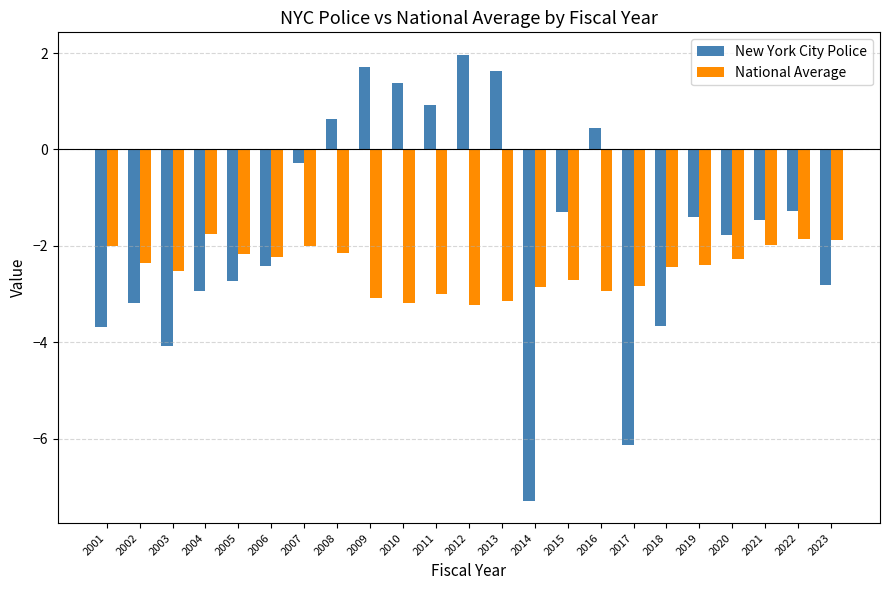

List the series in order of their overall mean, highest first.

New York City Police, National Average